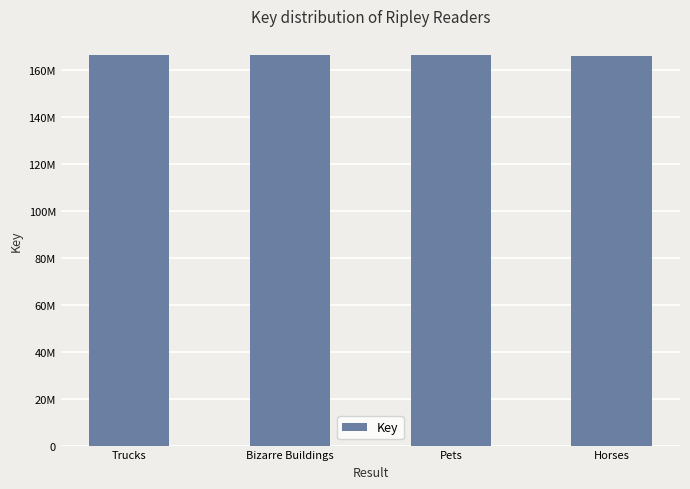

Is it true that the value at Pets is 43818490?

False